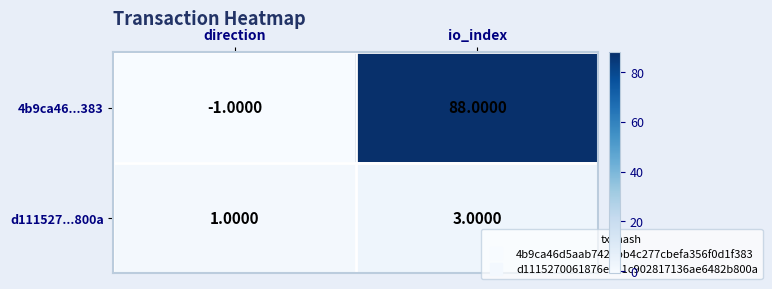

What is the greatest value displayed?

88